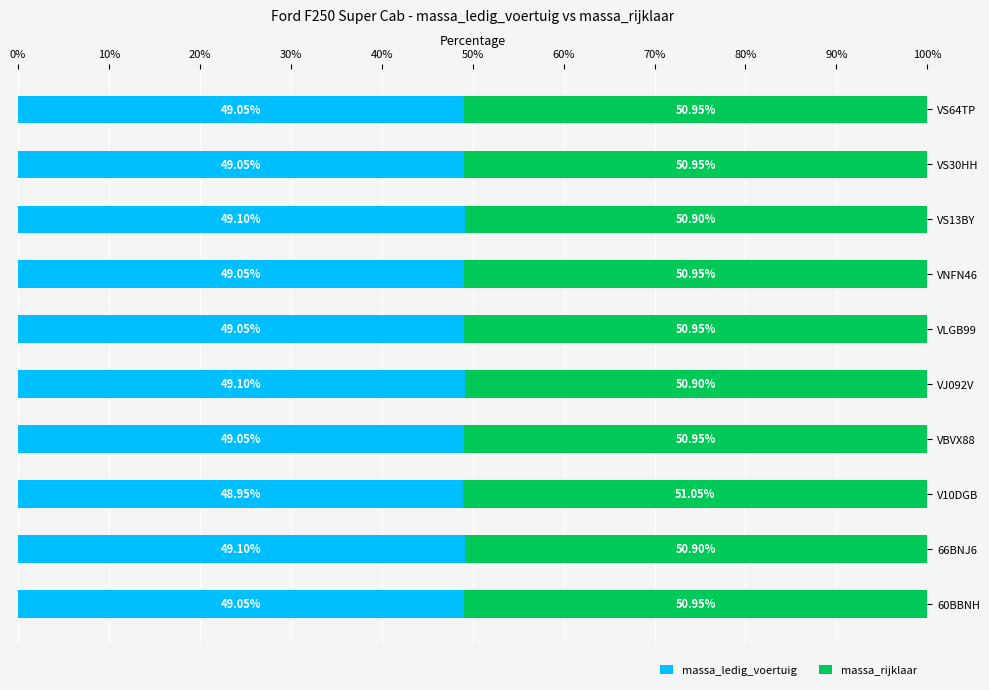

What is the sum of all massa_ledig_voertuig values?

490.6